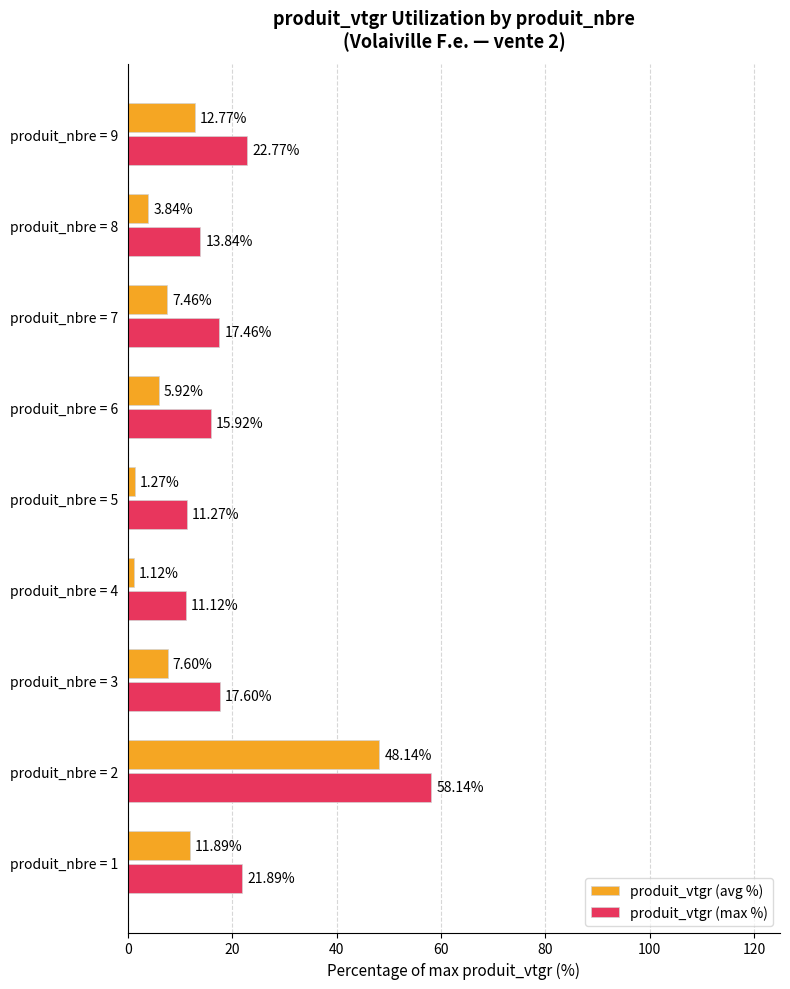

What are all the series names shown in the legend?

produit_vtgr (avg %), produit_vtgr (max %)